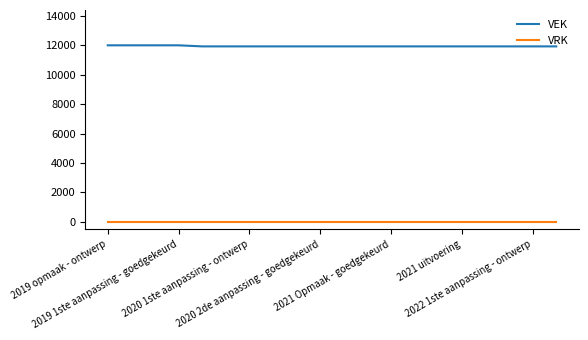

Which series has the largest total across all categories?

VEK